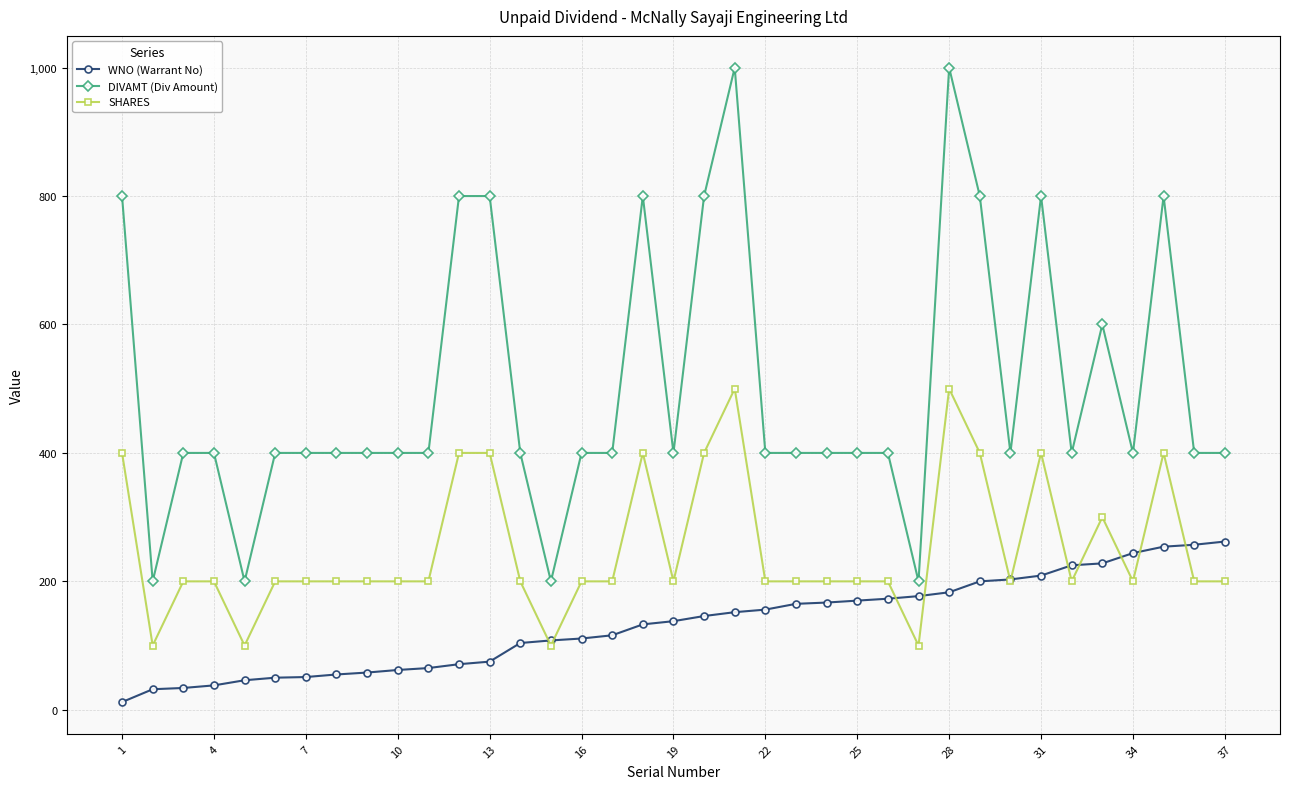

What is the value of the SHARES point at the 1st from the left?

400